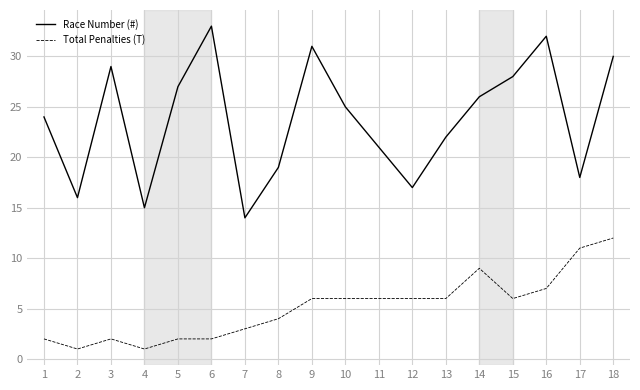

True or false: Total Penalties (T) and Race Number (#) intersect in this chart.

False